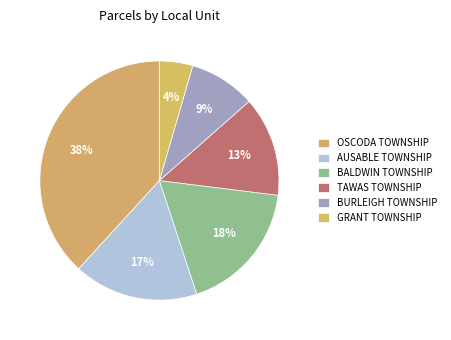

What percentage is NOT represented by GRANT TOWNSHIP?

95.5%